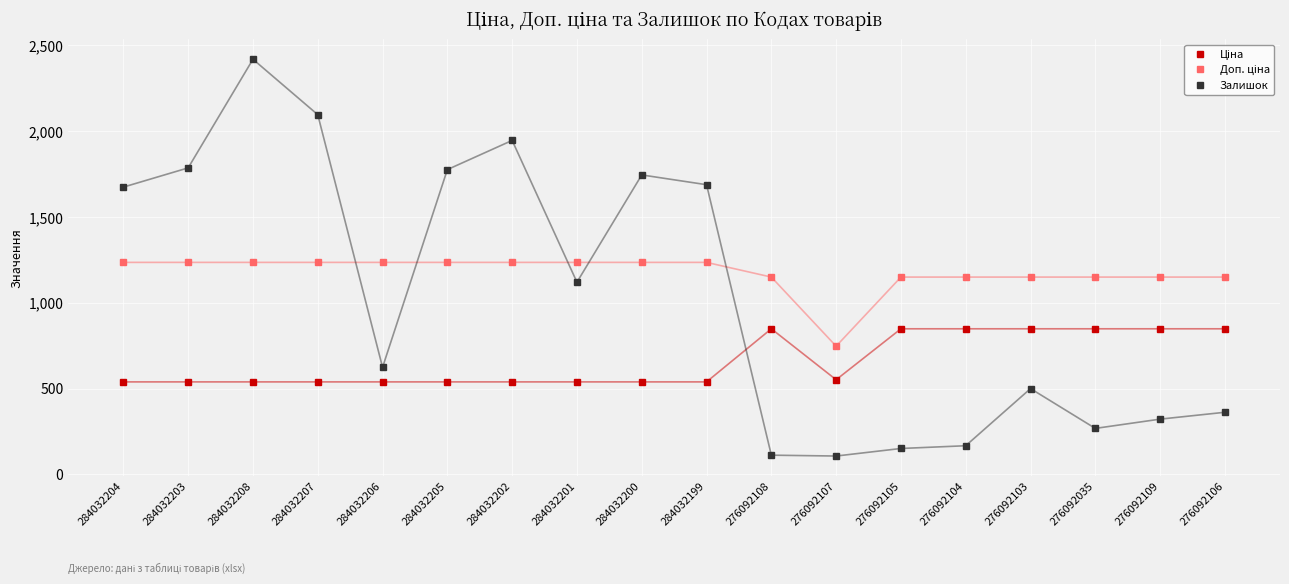

At which category does Залишок reach its first local peak?

284032208